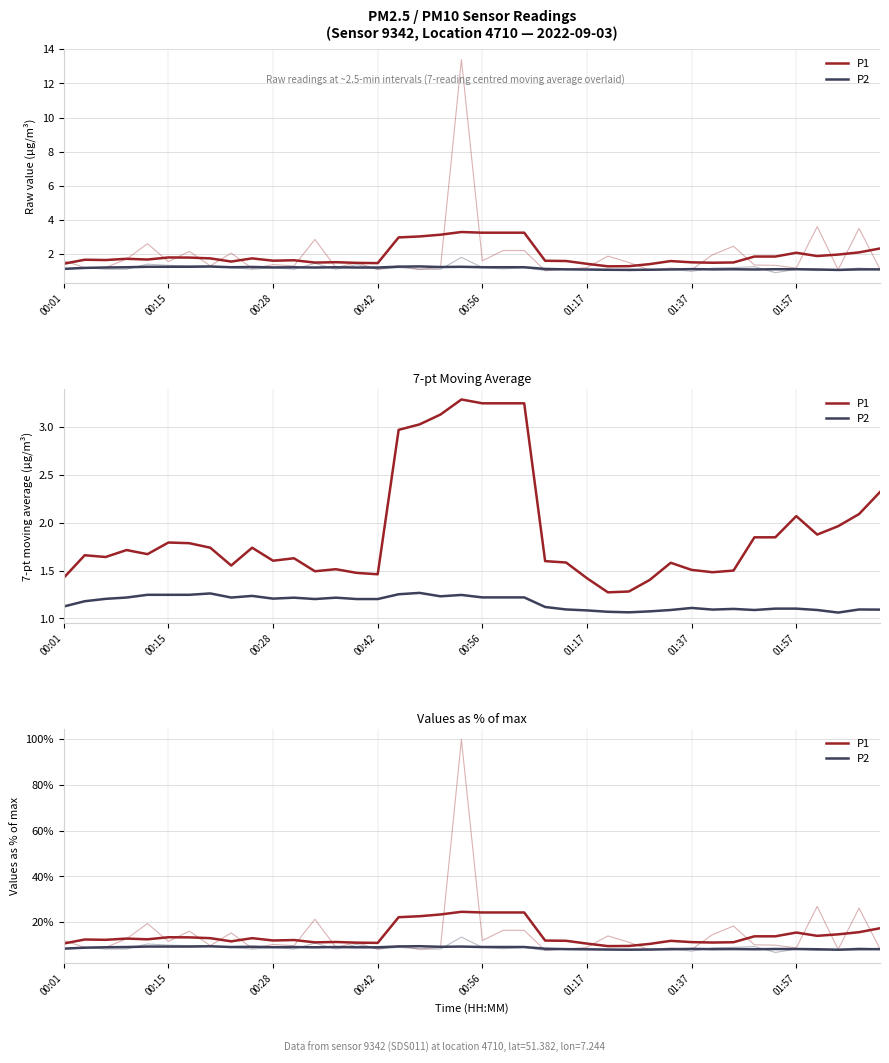

List the series in order of their overall mean, highest first.

P1, P2